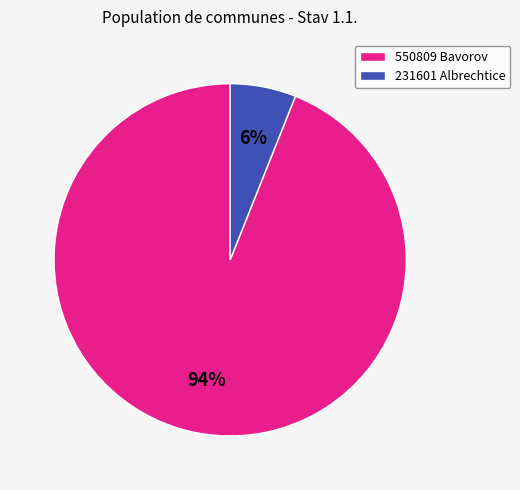

To the nearest percent, what is the difference between the largest and smallest slice percentages?

88%